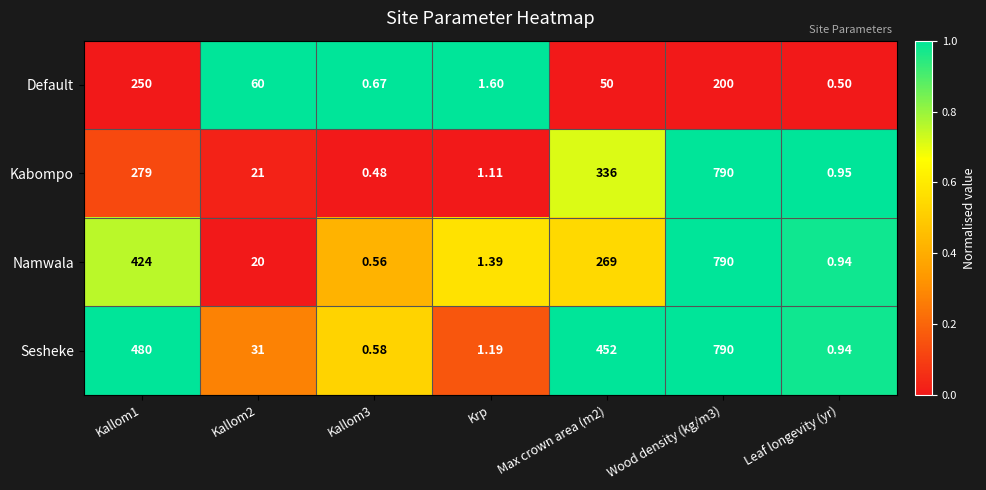

Which series has the largest range (max minus min)?

Kabompo